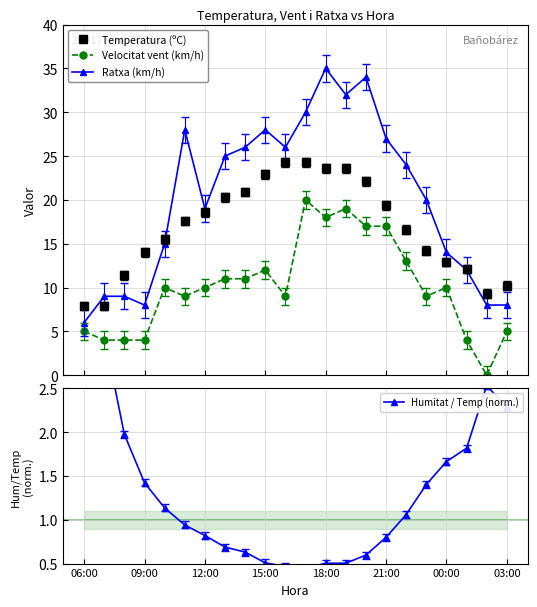

True or false: Humitat / Temp (norm.) and Temperatura (ºC) cross at least once.

False